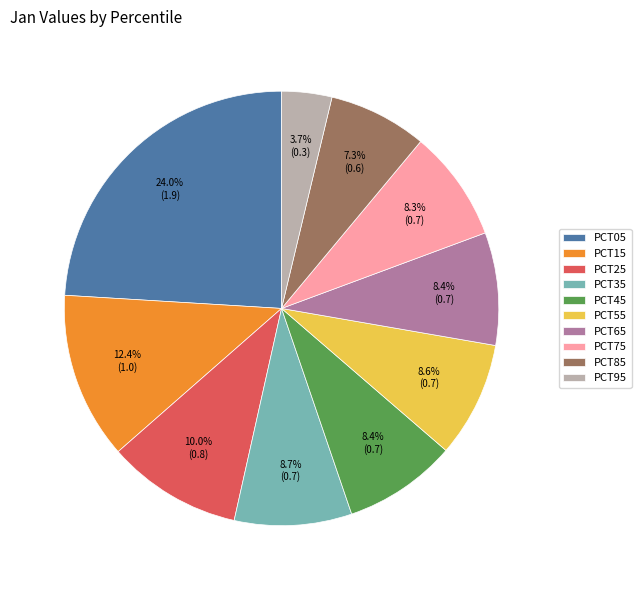

Between PCT15 and PCT65, which is larger?

PCT15